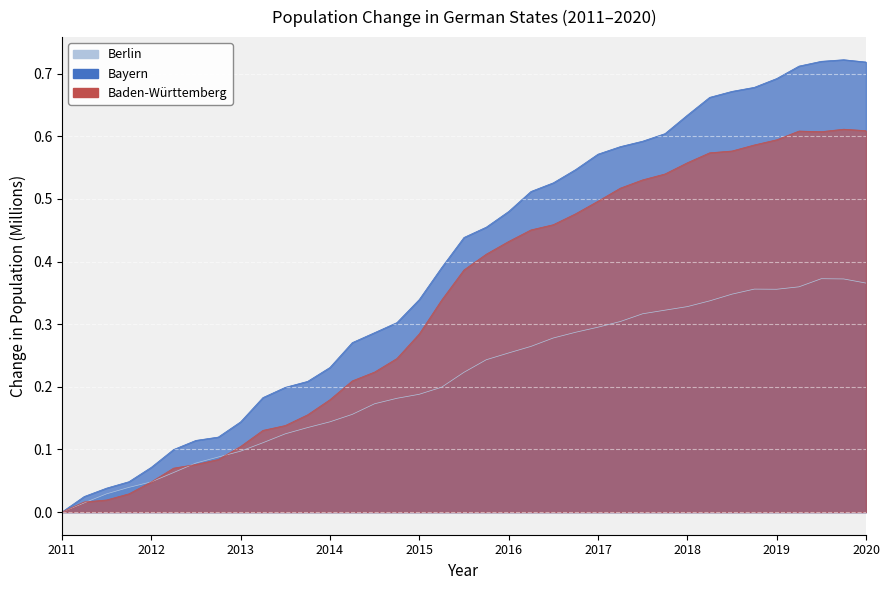

Between 31.12.2016 and 30.06.2019, which is larger?

30.06.2019